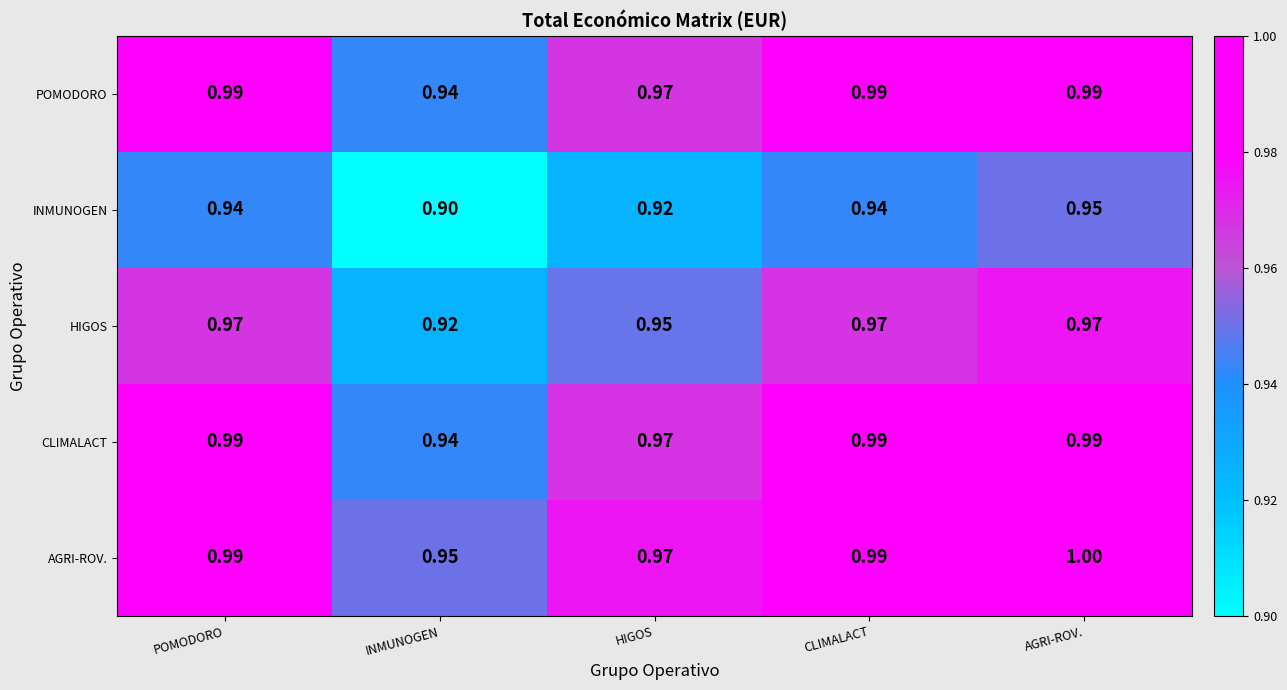

At which label is AGRI-ROV. closest to 0?

INMUNOGEN